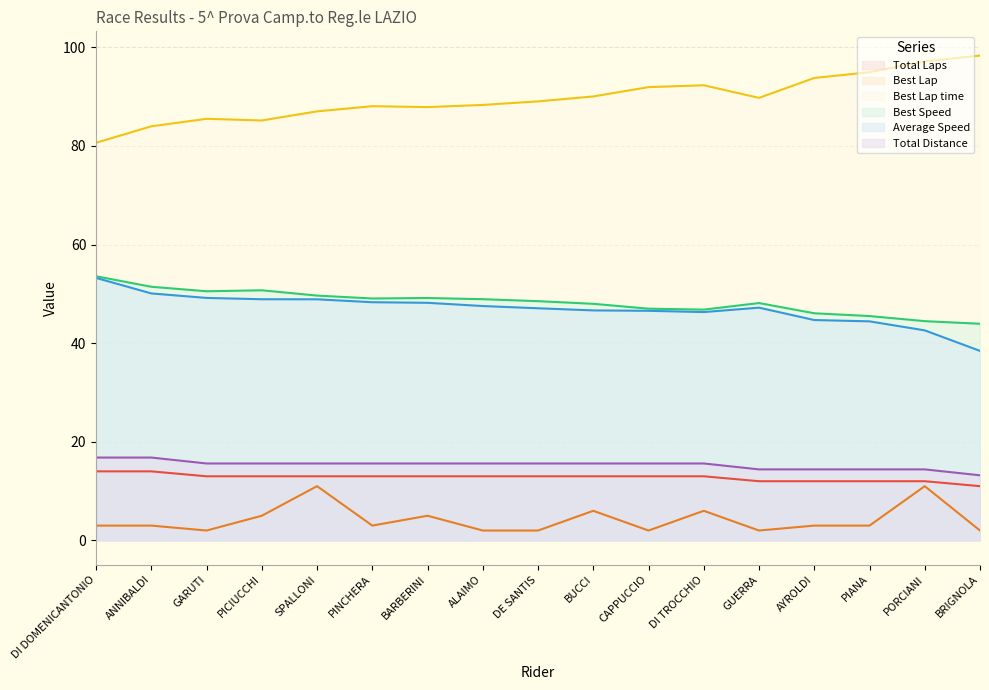

Which series has the widest spread of values?

Best Lap time